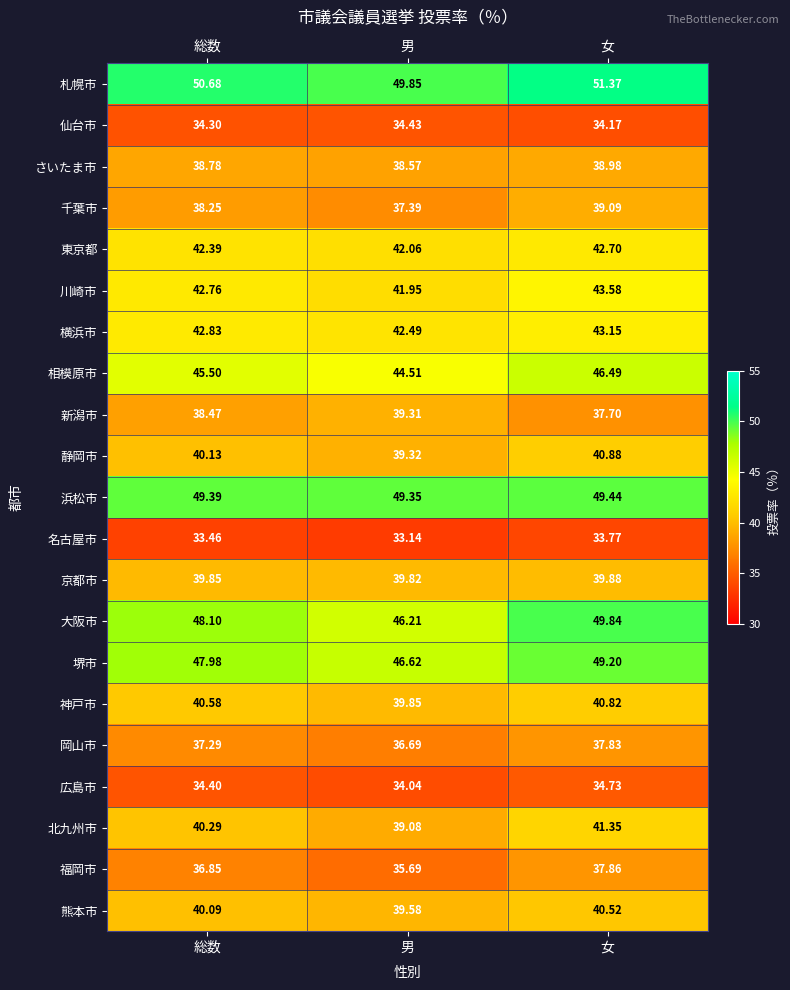

Which series has the largest total across all categories?

札幌市